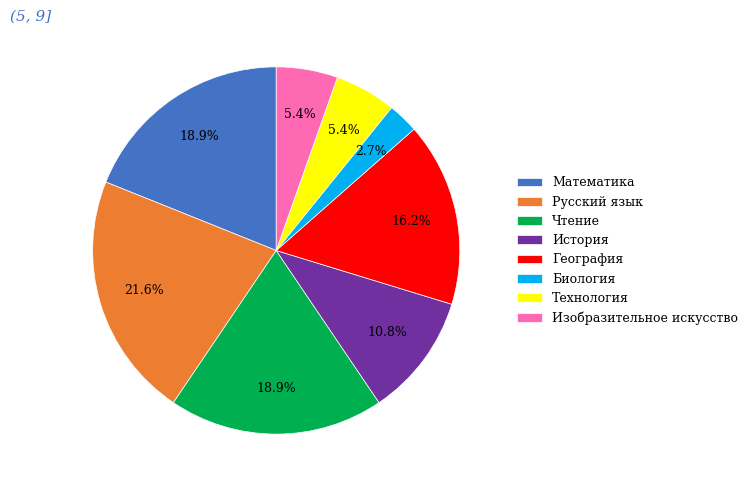

Which has a higher value, Русский язык or Изобразительное искусство?

Русский язык